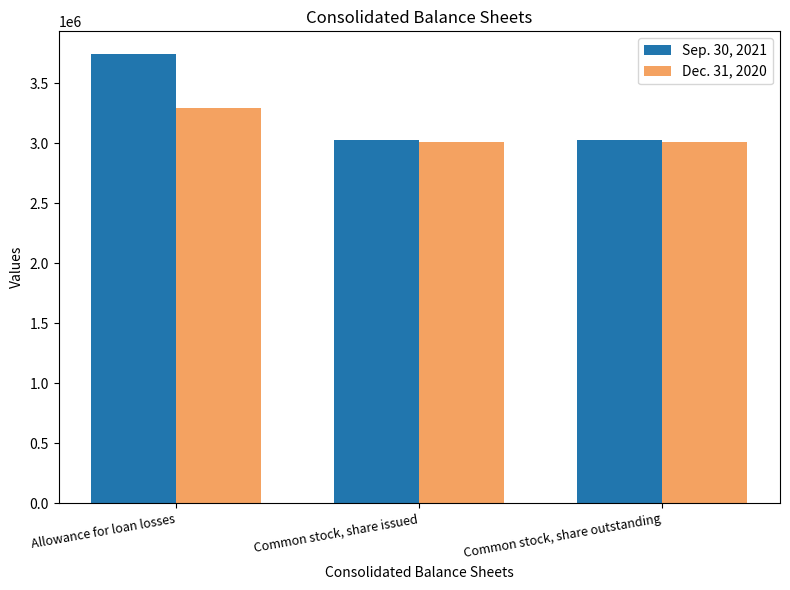

What is the difference between the highest and lowest values at Allowance for loan losses?

447680